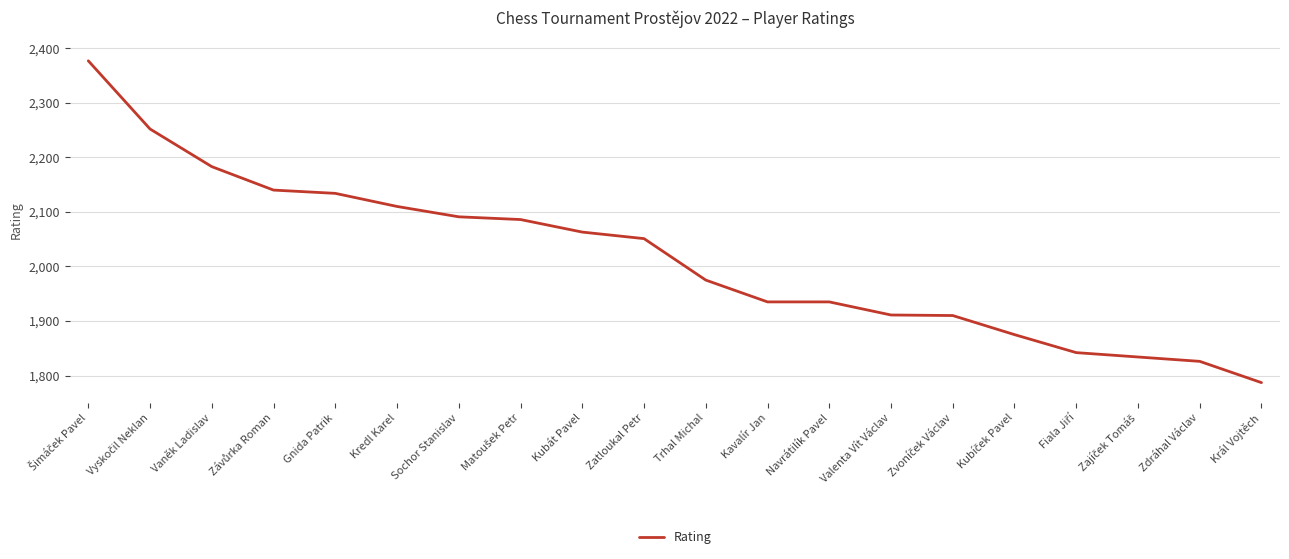

The chart shows a value of 1911 at Valenta Vít Václav. True or false?

True